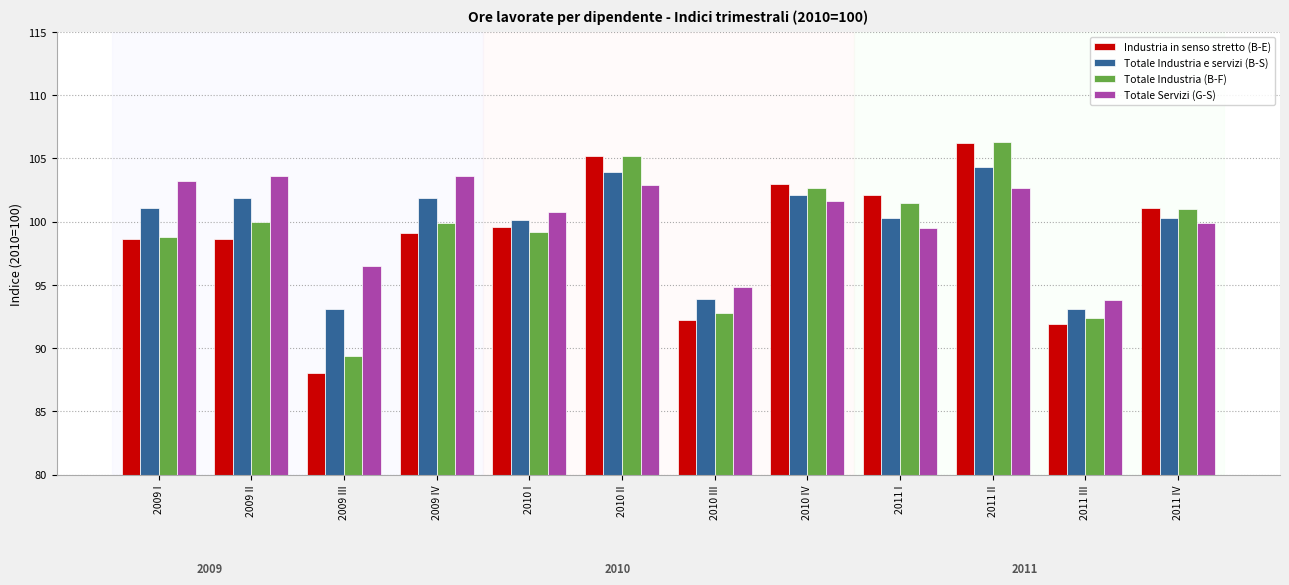

Which series has the widest spread of values?

Industria in senso stretto (B-E)